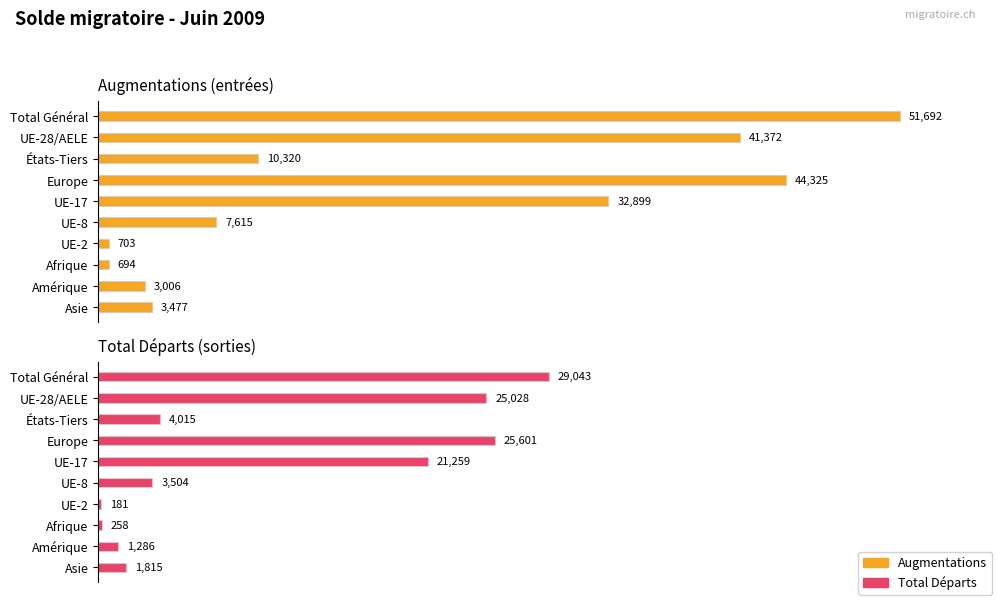

What are all the series names shown in the legend?

Augmentations, Total départs